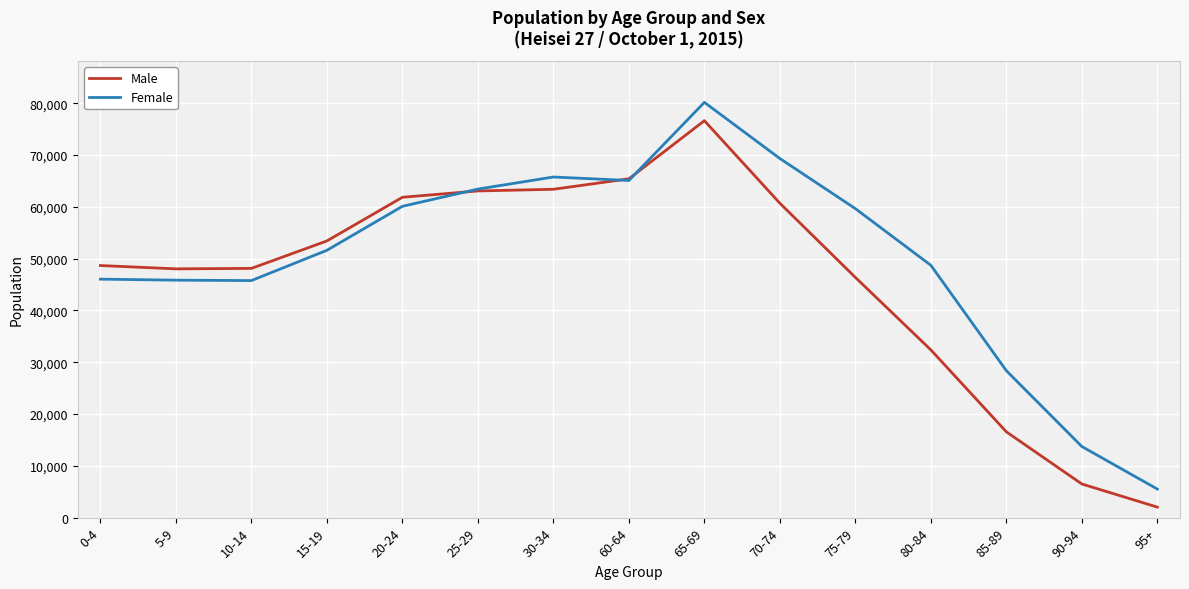

Which category has the lowest value in the Female series?

95+